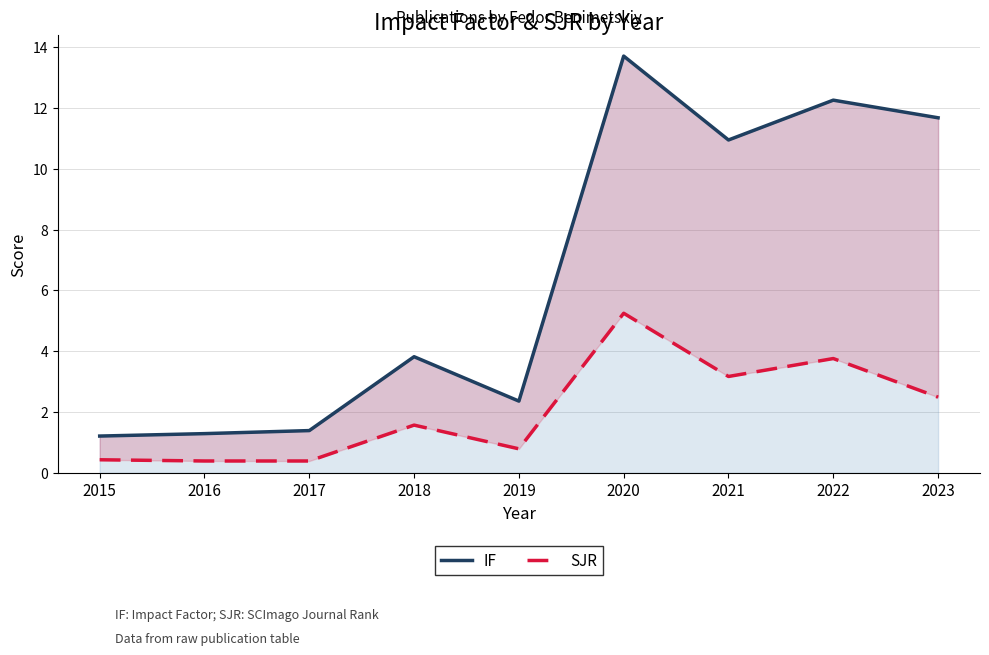

How many interior local peaks does the SJR series have?

3